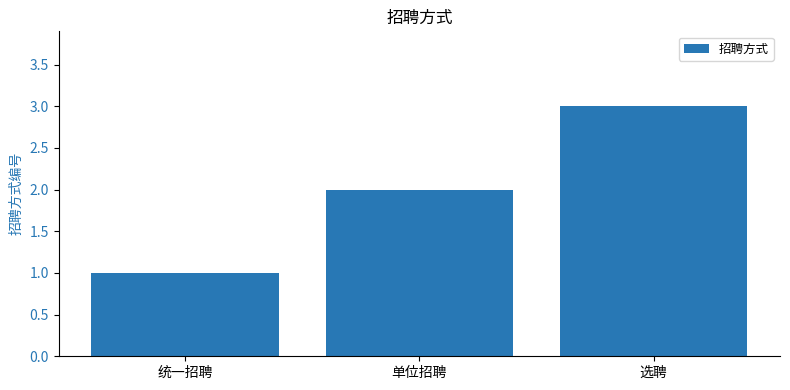

What position from the right is 选聘?

1